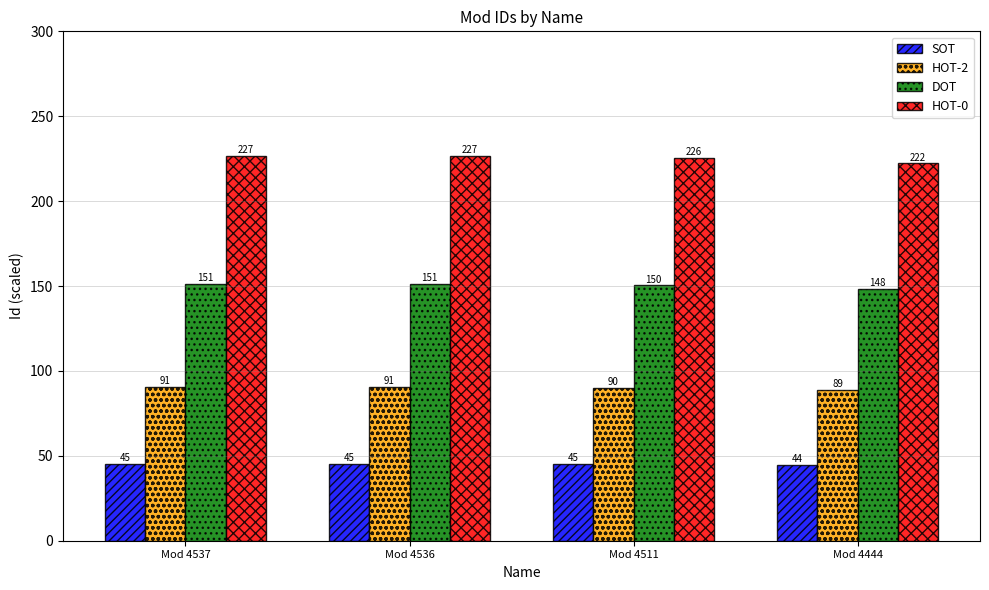

How many values in the DOT series are below 151?

2